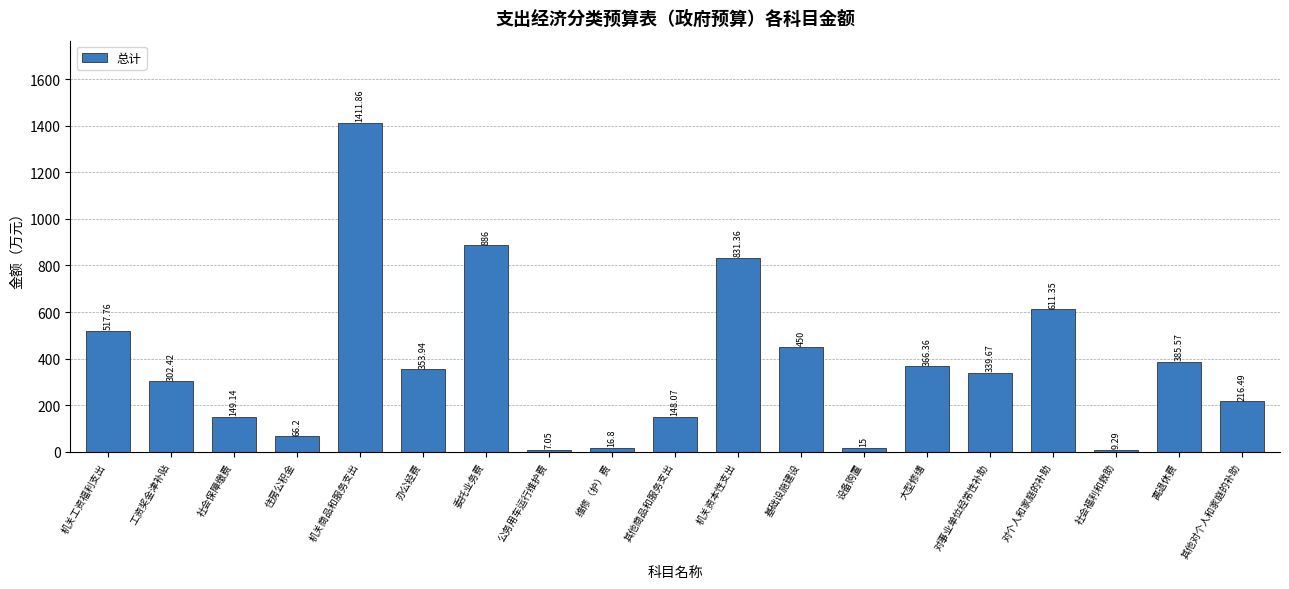

The value at 其他商品和服务支出 is 213.7. True or false?

False